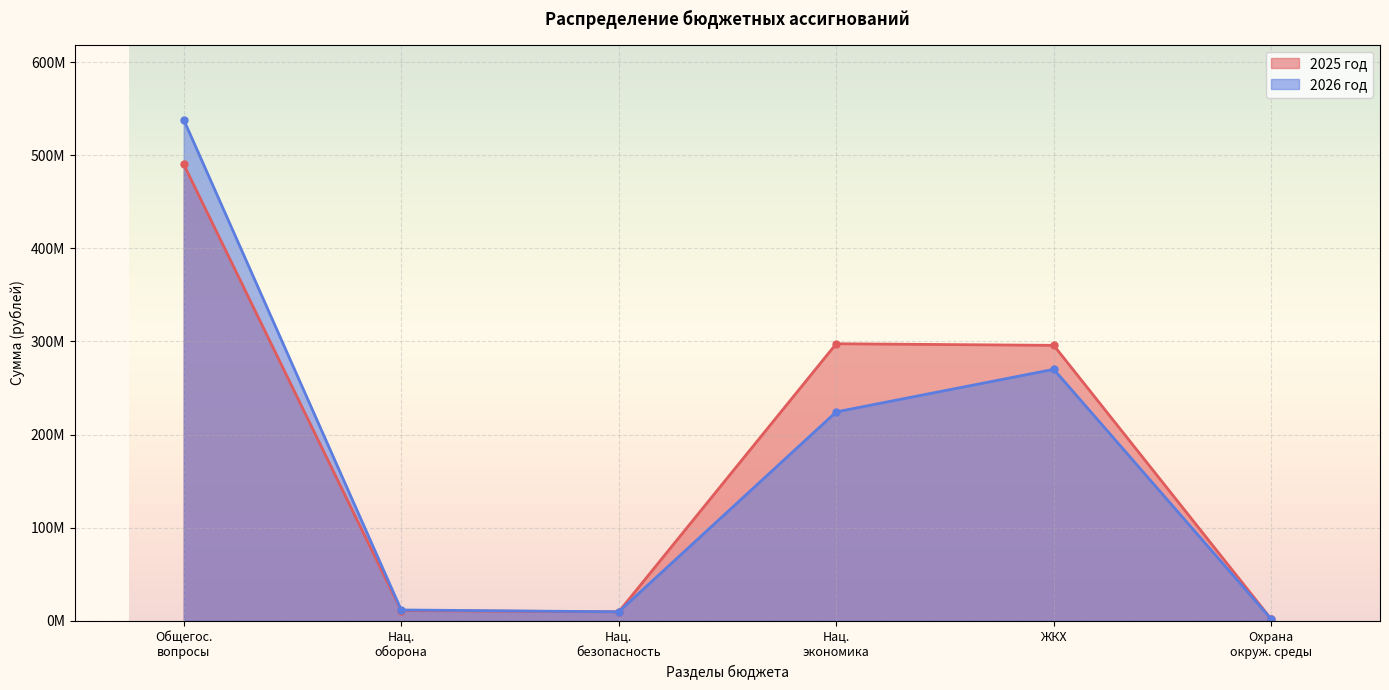

How many lines are shown in the chart?

2